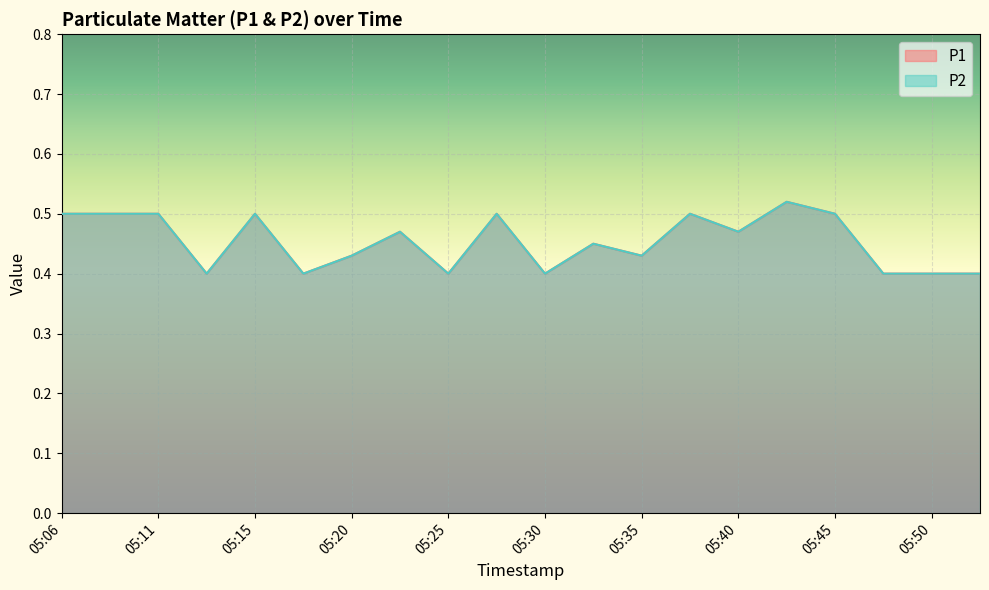

Does the chart display data point markers on the line(s)?

No